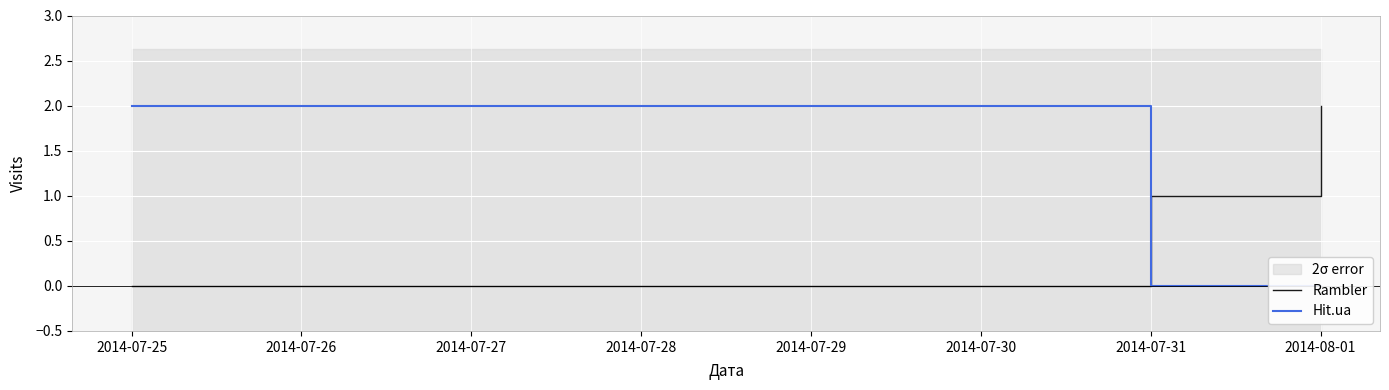

What are all the series names shown in the legend?

Rambler, Hit.ua